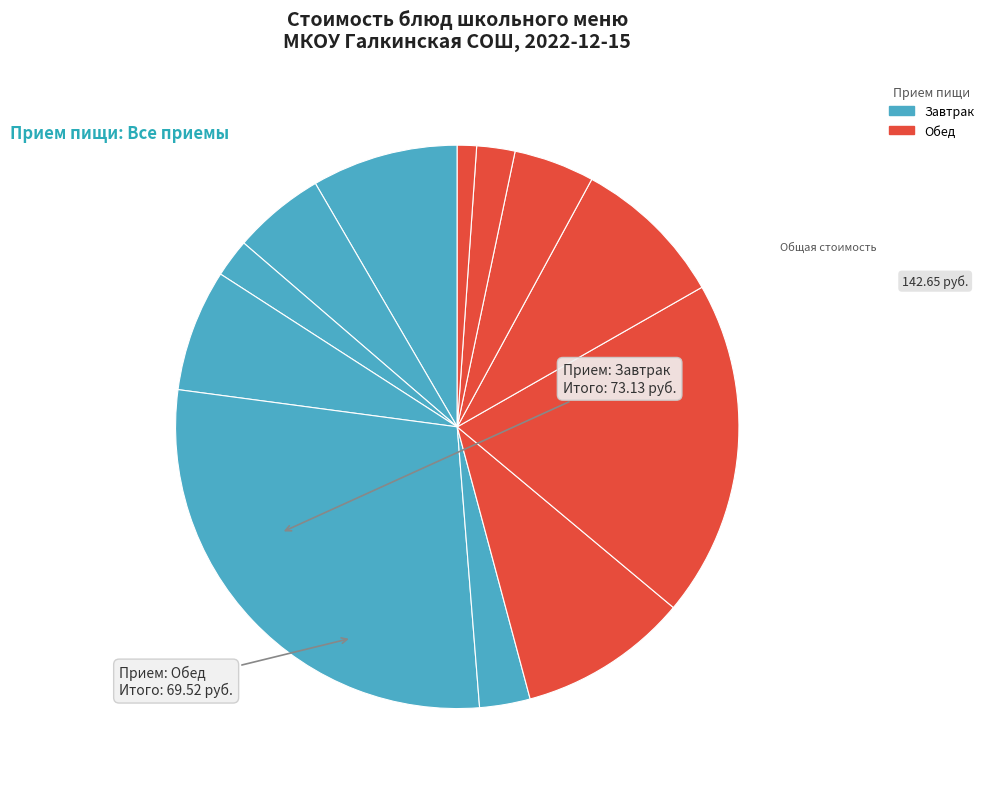

How many segments does this pie chart have?

12